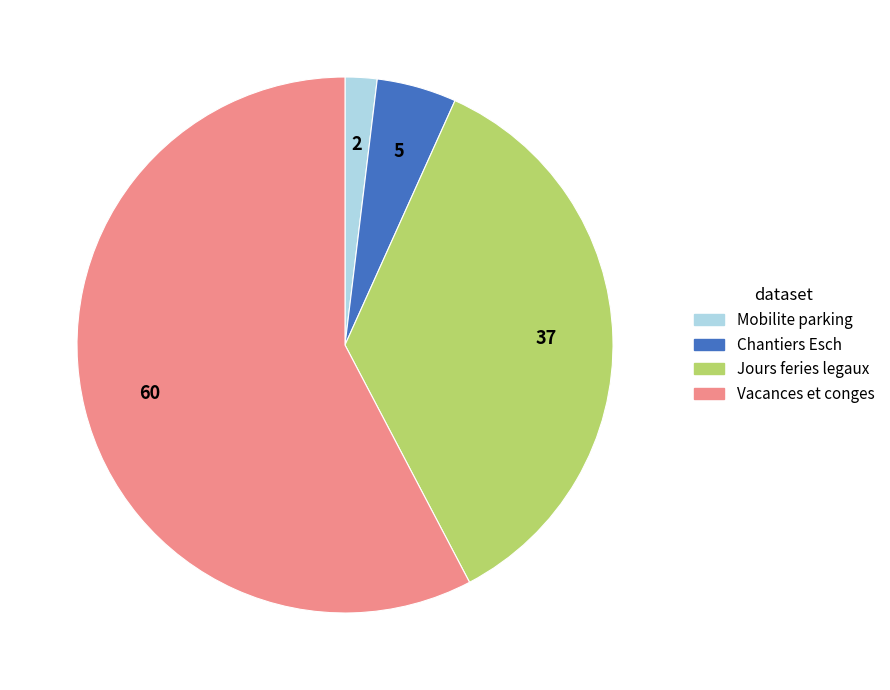

Does any single category account for the majority?

Yes